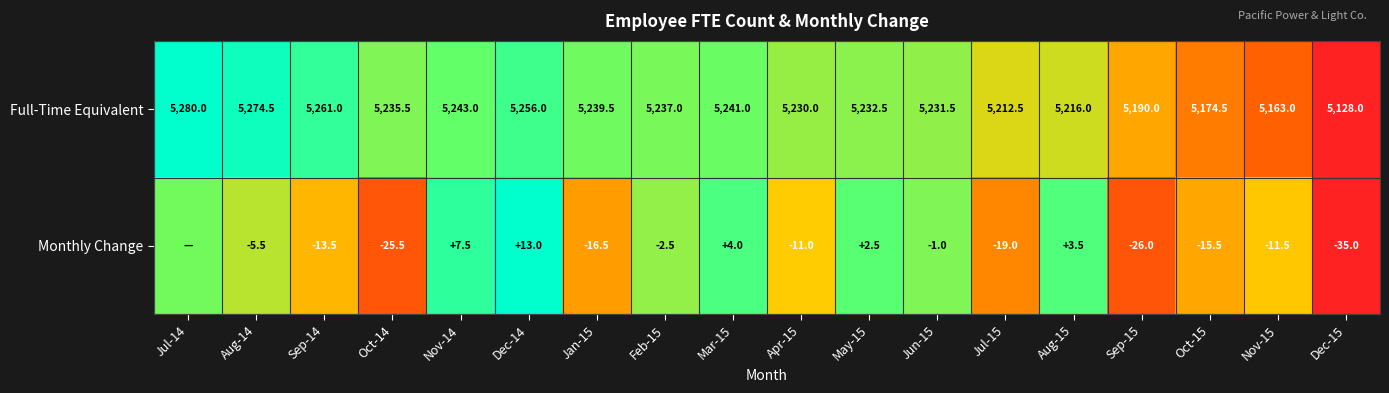

Is the value of Full-Time Equivalent at Feb-15 greater than the value of Monthly Change at Nov-15?

Yes